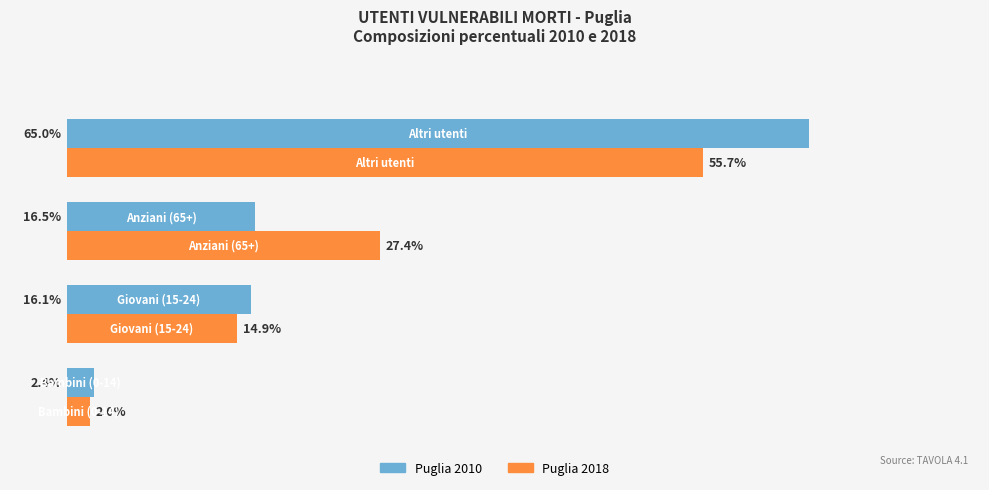

Which series has the widest spread of values?

Puglia 2010